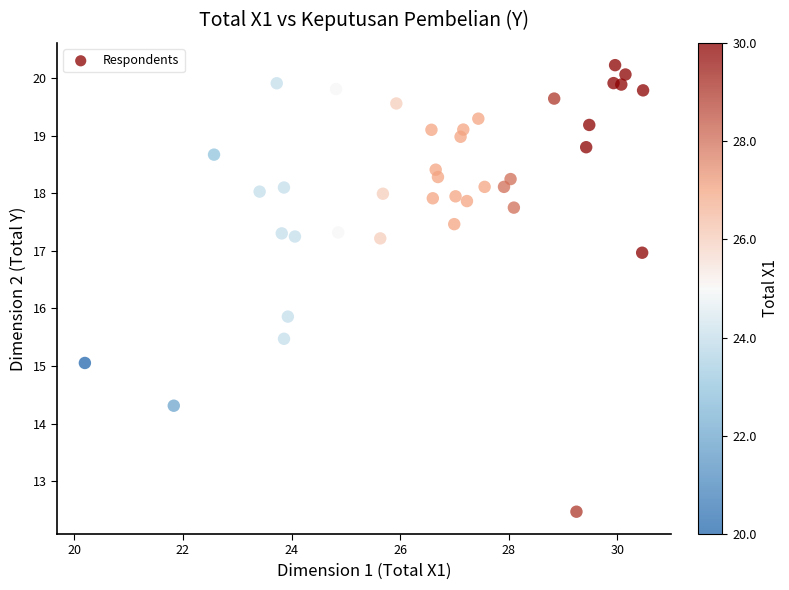

What is the range of X values (max minus min)?

10.3